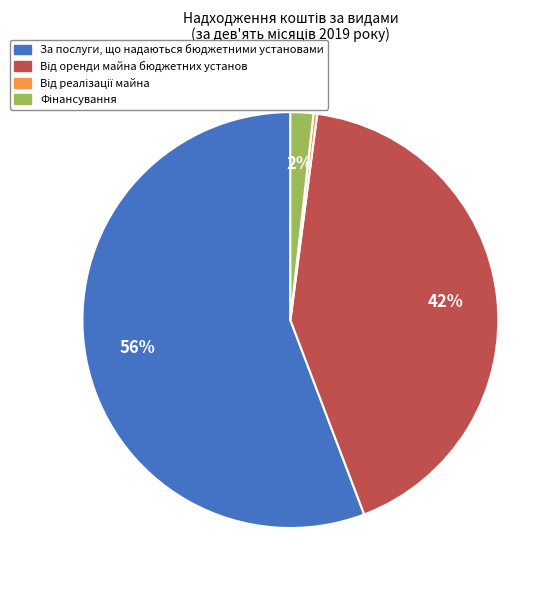

True or false: За послуги, що надаються бюджетними установами accounts for 42% of the total.

False